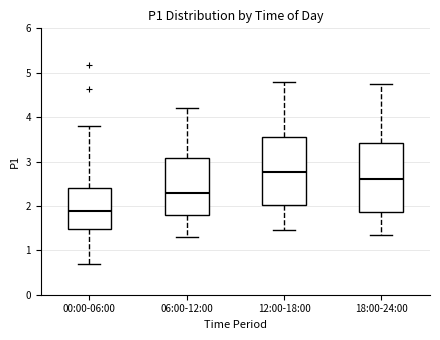

Reading left to right, read every box against the y-axis: the position of its median line, the range the box covers, and the ends of its whiskers. The values are not printed on the chart, so give them approximately, as read against the axis.

00:00-06:00: median 1.9, box 1.5 to 2.4, whiskers 0.7 to 3.8
06:00-12:00: median 2.3, box 1.8 to 3.1, whiskers 1.3 to 4.2
12:00-18:00: median 2.8, box 2.0 to 3.6, whiskers 1.5 to 4.8
18:00-24:00: median 2.6, box 1.9 to 3.4, whiskers 1.4 to 4.8